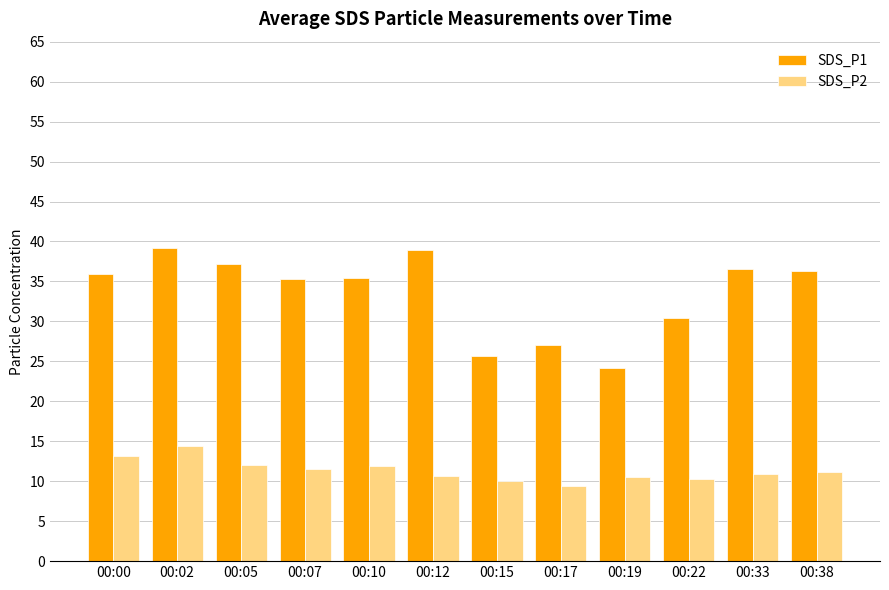

How many bars are there in each group?

2